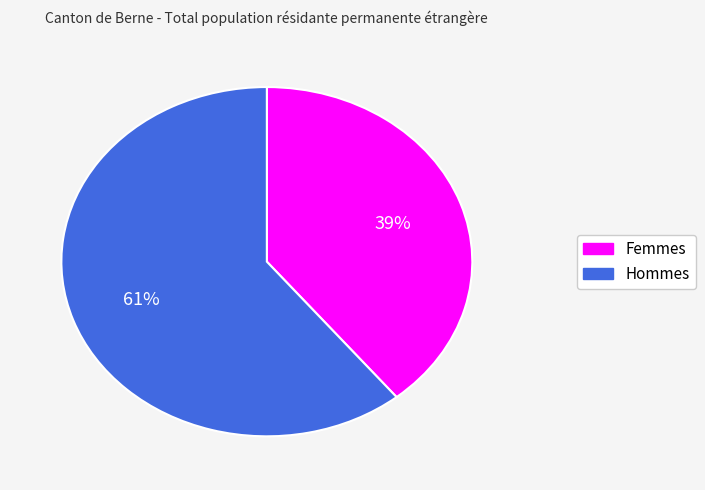

Combined, do Femmes and Hommes account for over 50%?

Yes